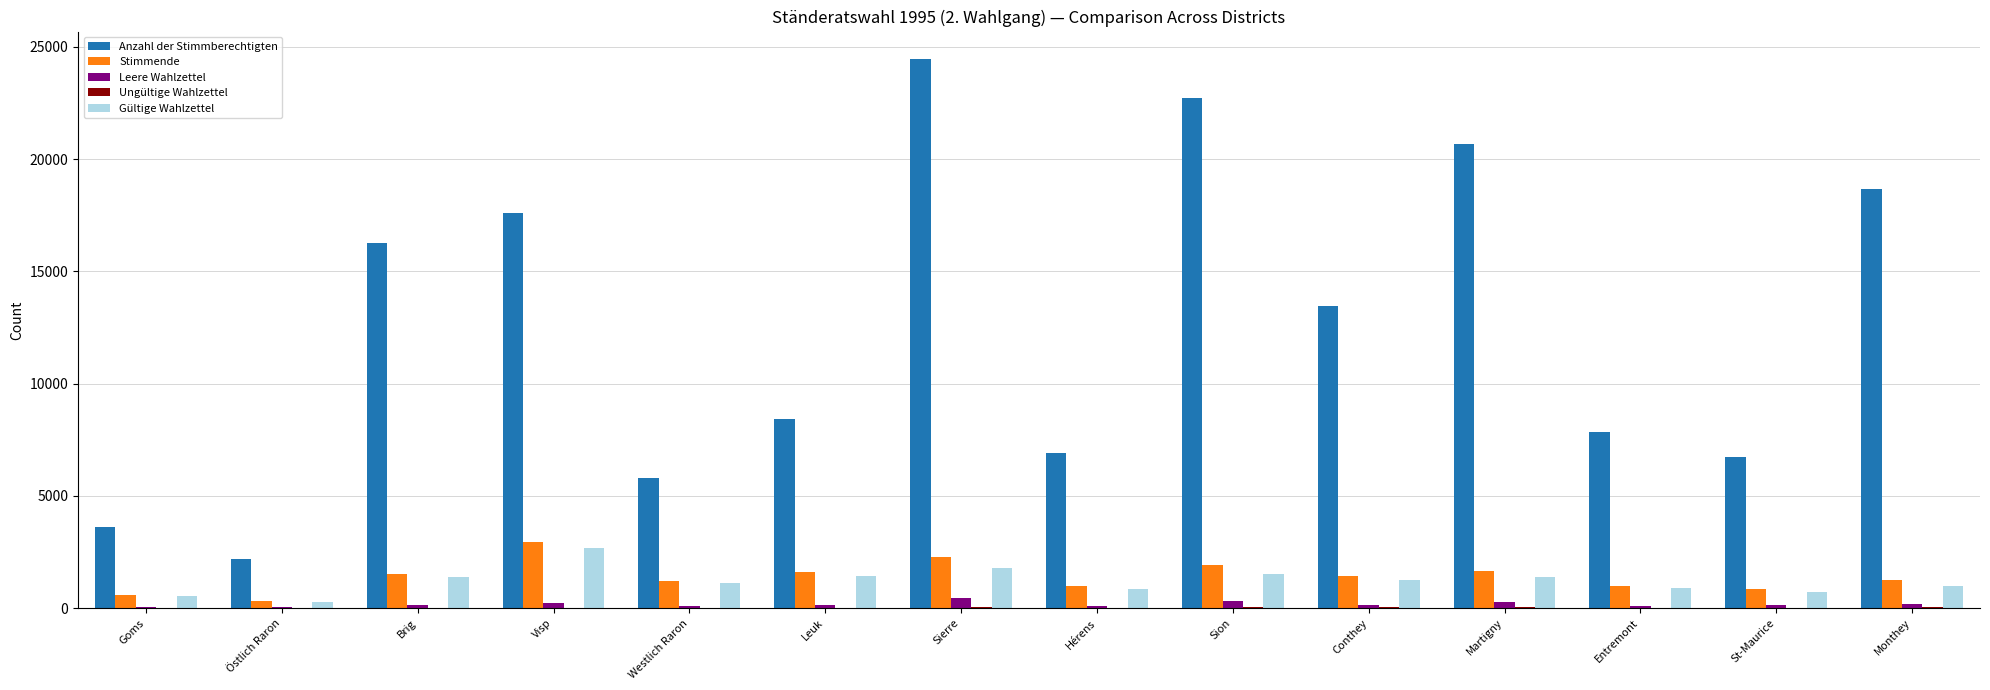

Which series has the largest total across all categories?

Anzahl der Stimmberechtigten